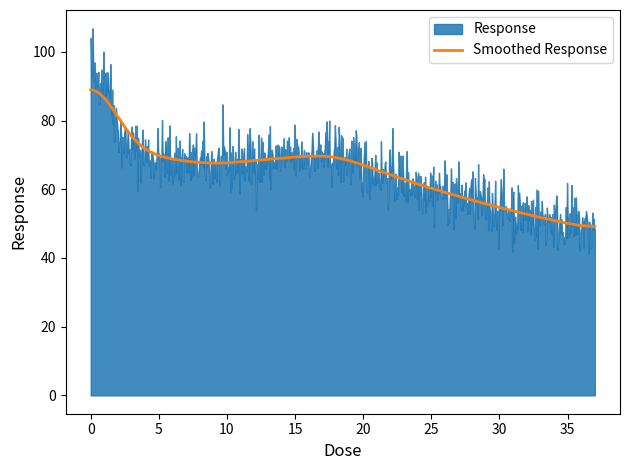

What is the ratio of the value at 0.29 to the value at 4.6?

1.3